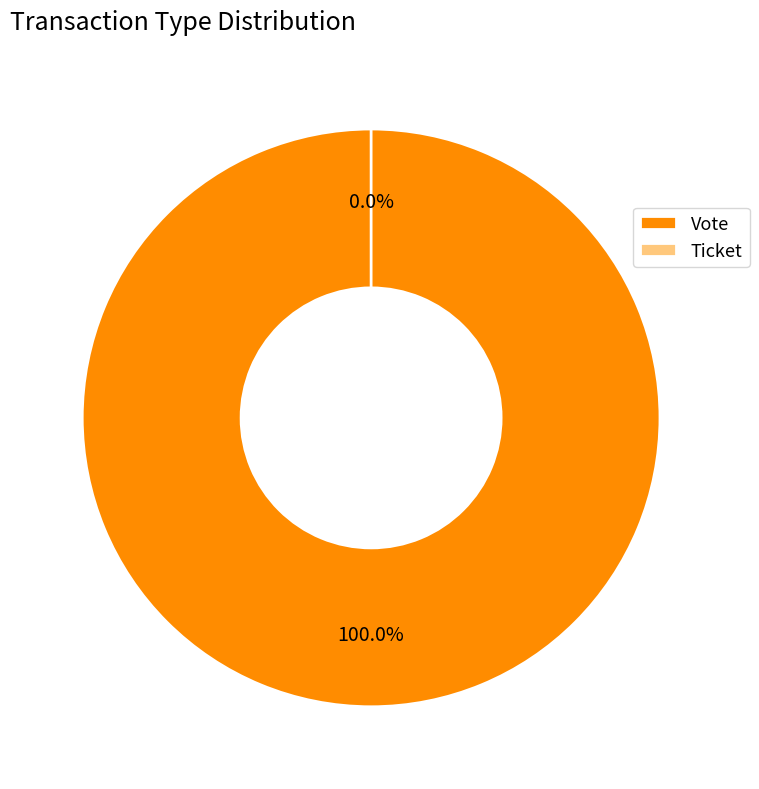

How many segments does this pie chart have?

2